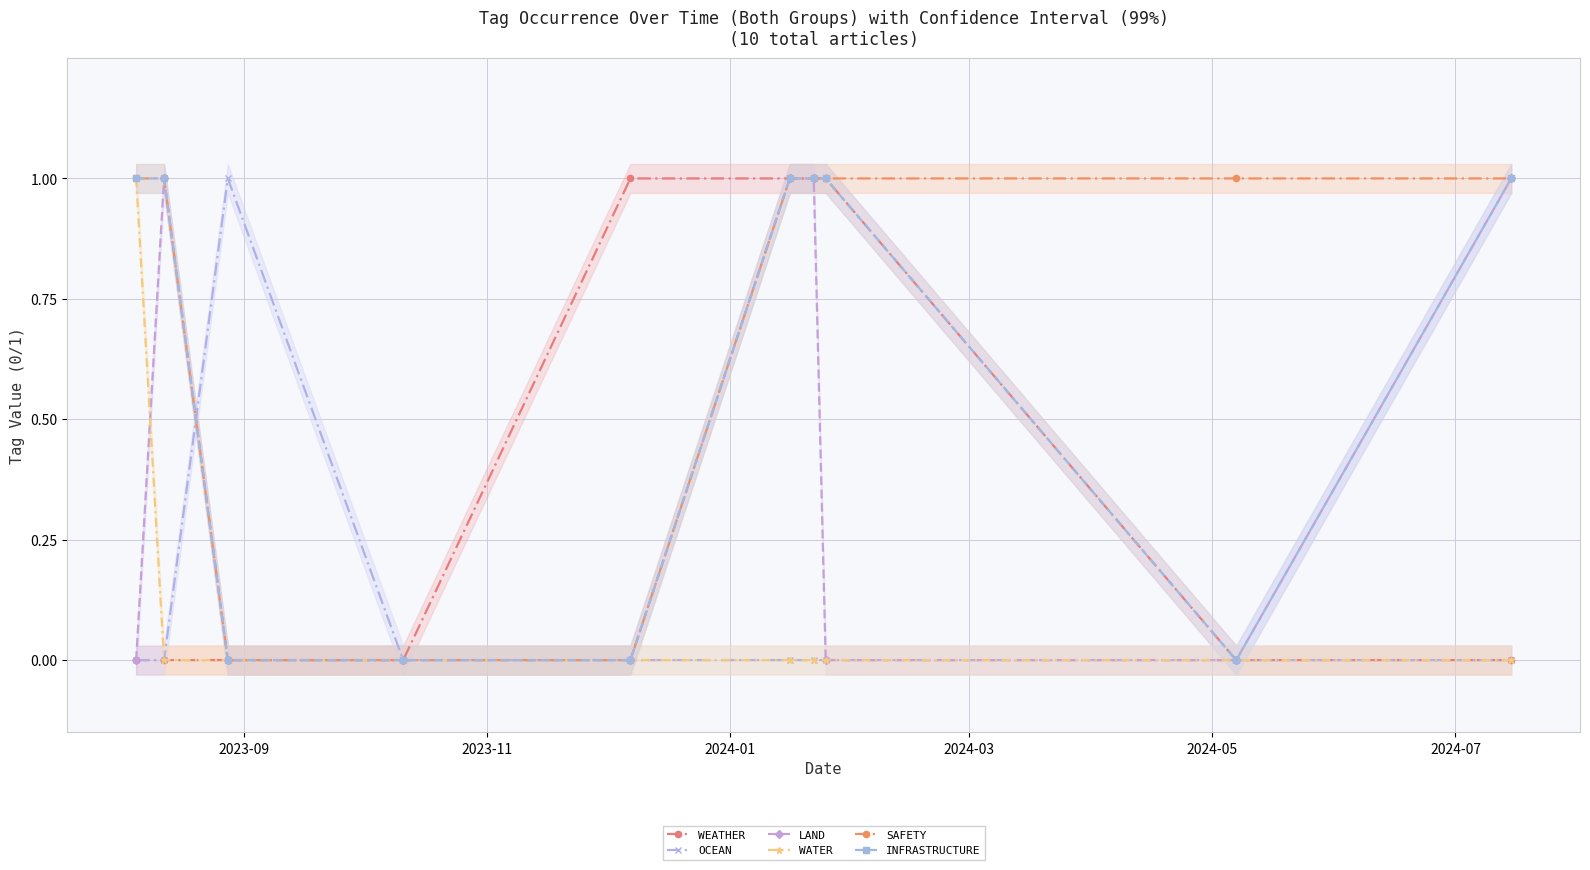

Which series has the largest total across all categories?

SAFETY